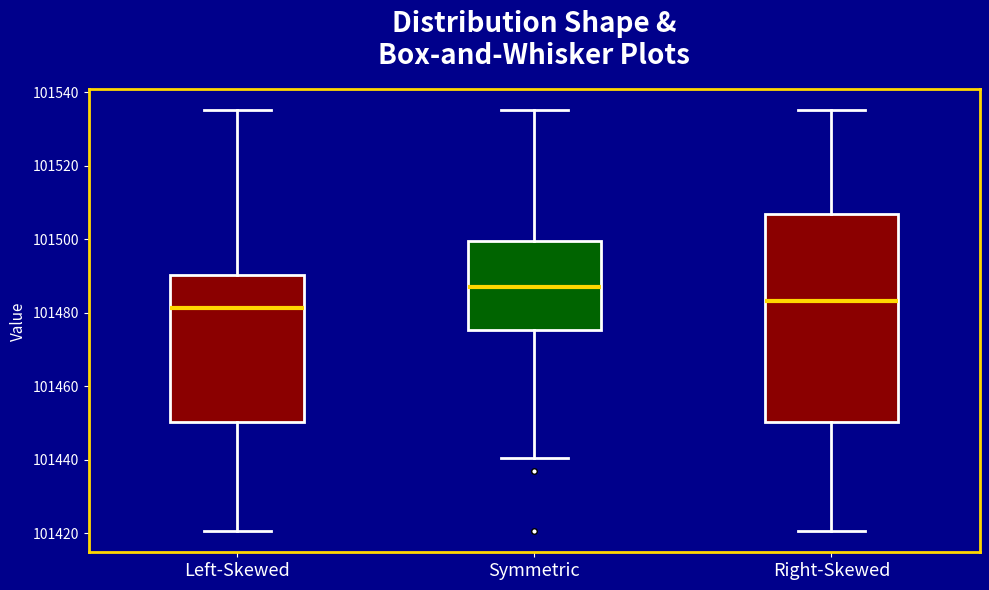

Reading left to right, read every box against the y-axis: the position of its median line, the range the box covers, and the ends of its whiskers. The values are not printed on the chart, so give them approximately, as read against the axis.

Left-Skewed: median 101482, box 101450 to 101490, whiskers 101420 to 101536
Symmetric: median 101486, box 101476 to 101500, whiskers 101440 to 101536
Right-Skewed: median 101484, box 101450 to 101506, whiskers 101420 to 101536